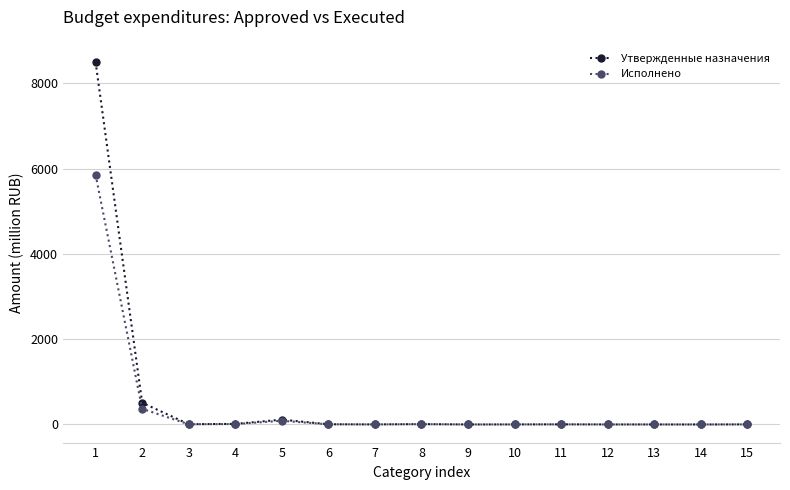

Is the value of Утвержденные назначения at 2 greater than the value of Исполнено at 3?

Yes